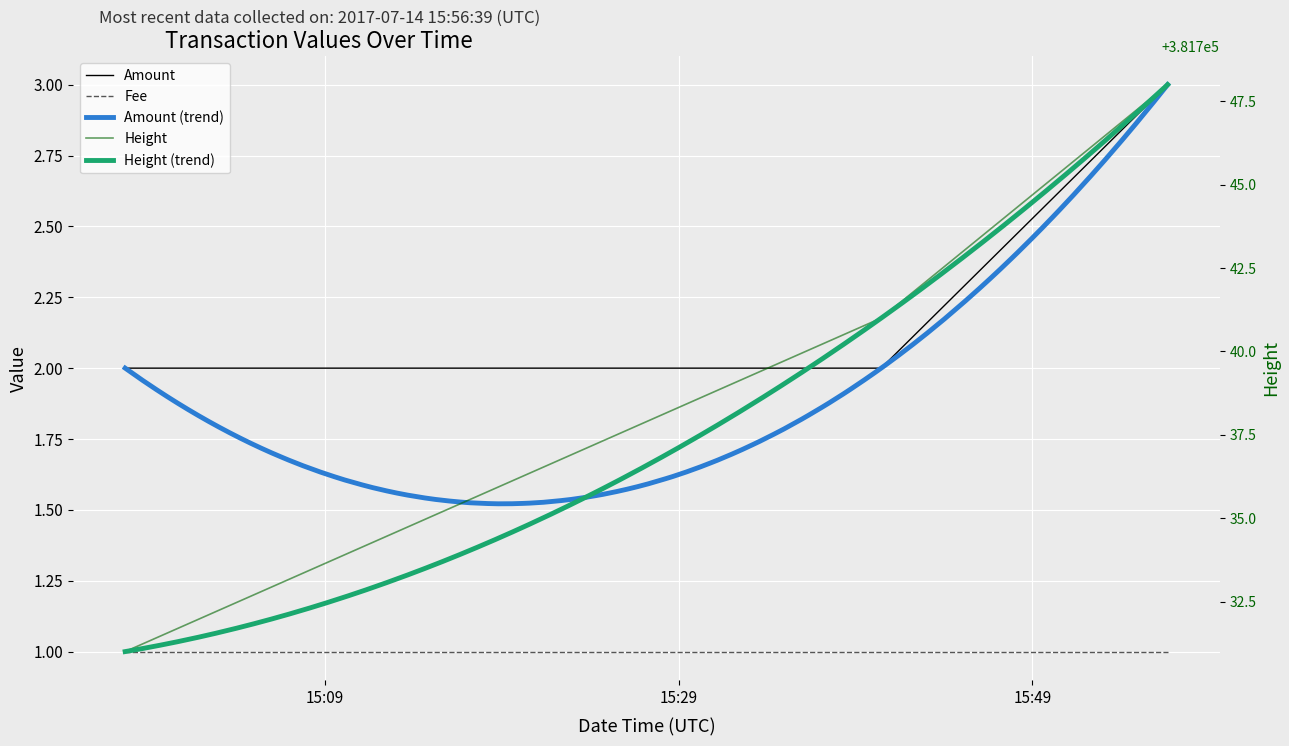

What is the minimum value shown in the chart?

2